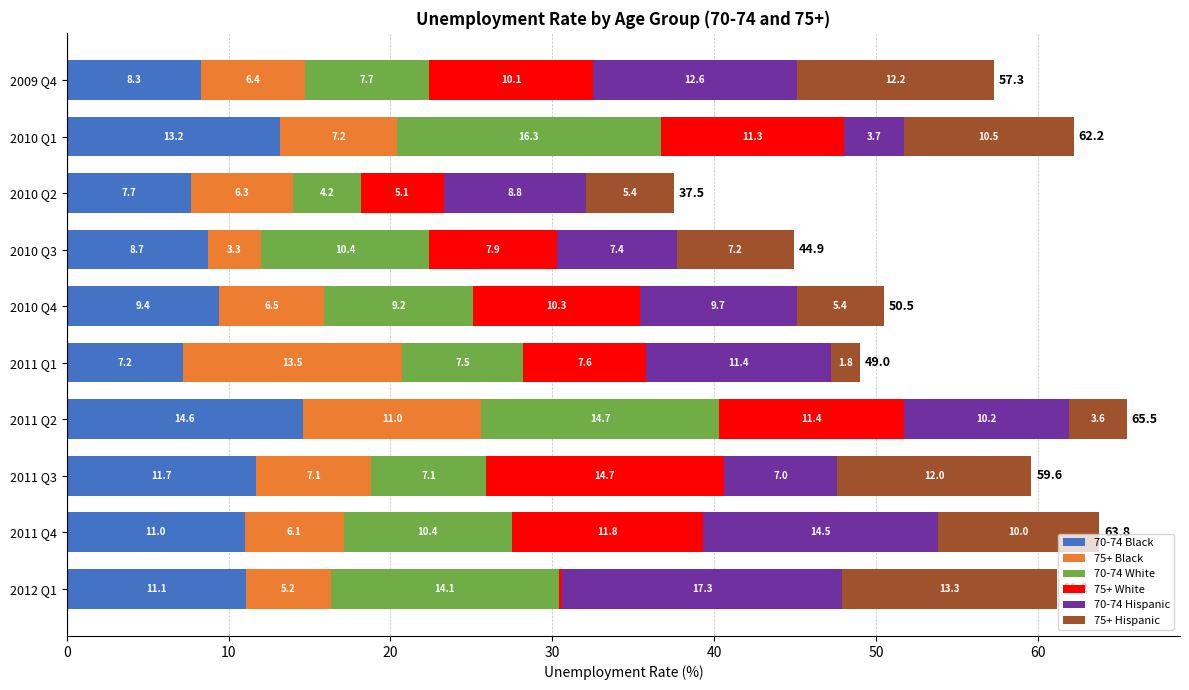

How many distinct data groups are displayed?

6